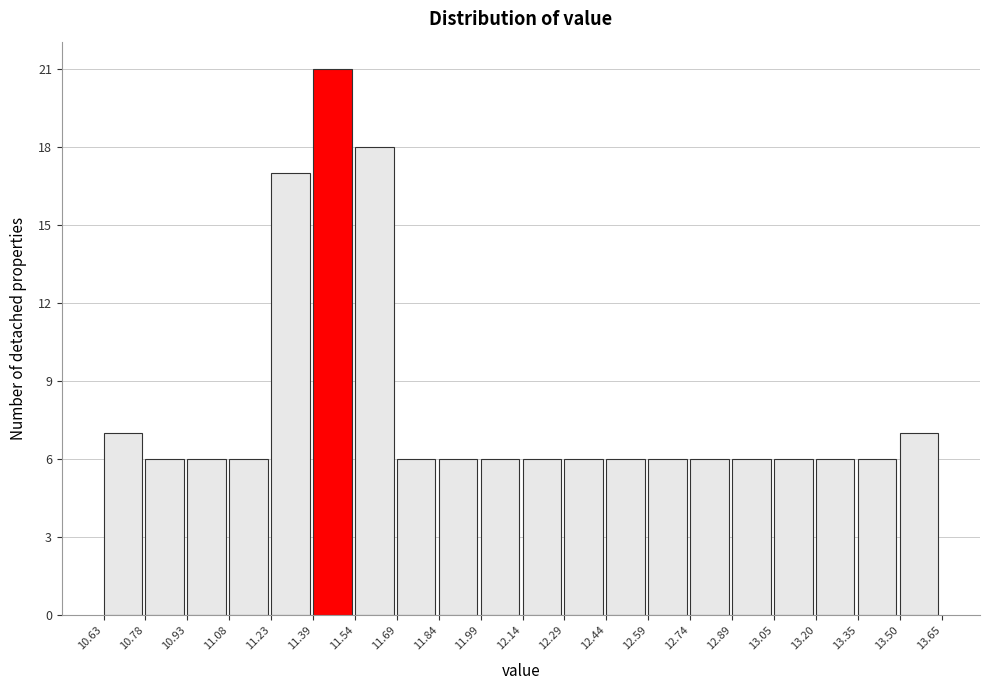

Reading left to right, list every bar in this chart as the range it spans on the x-axis followed by its height. The values are not printed on the chart, so give them approximately, as read against the axis.

10.63 to 10.78: 7
10.78 to 10.93: 6
10.93 to 11.08: 6
11.08 to 11.23: 6
11.23 to 11.39: 17
11.39 to 11.54: 21
11.54 to 11.69: 18
11.69 to 11.84: 6
11.84 to 11.99: 6
11.99 to 12.14: 6
12.14 to 12.29: 6
12.29 to 12.44: 6
12.44 to 12.59: 6
12.59 to 12.74: 6
12.74 to 12.89: 6
12.89 to 13.05: 6
13.05 to 13.20: 6
13.20 to 13.35: 6
13.35 to 13.50: 6
13.50 to 13.65: 7